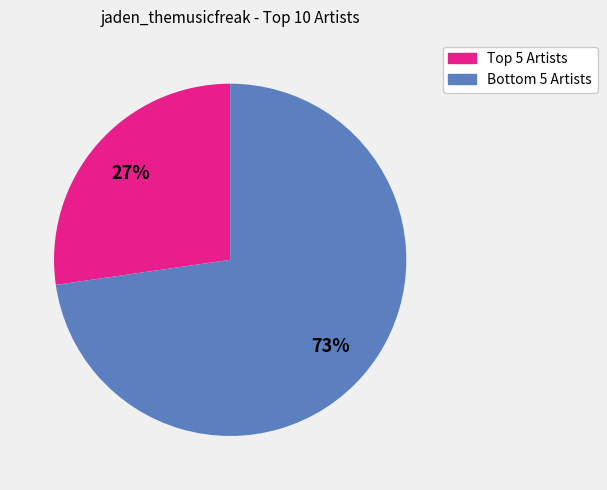

To the nearest percent, what is the average slice percentage?

50%